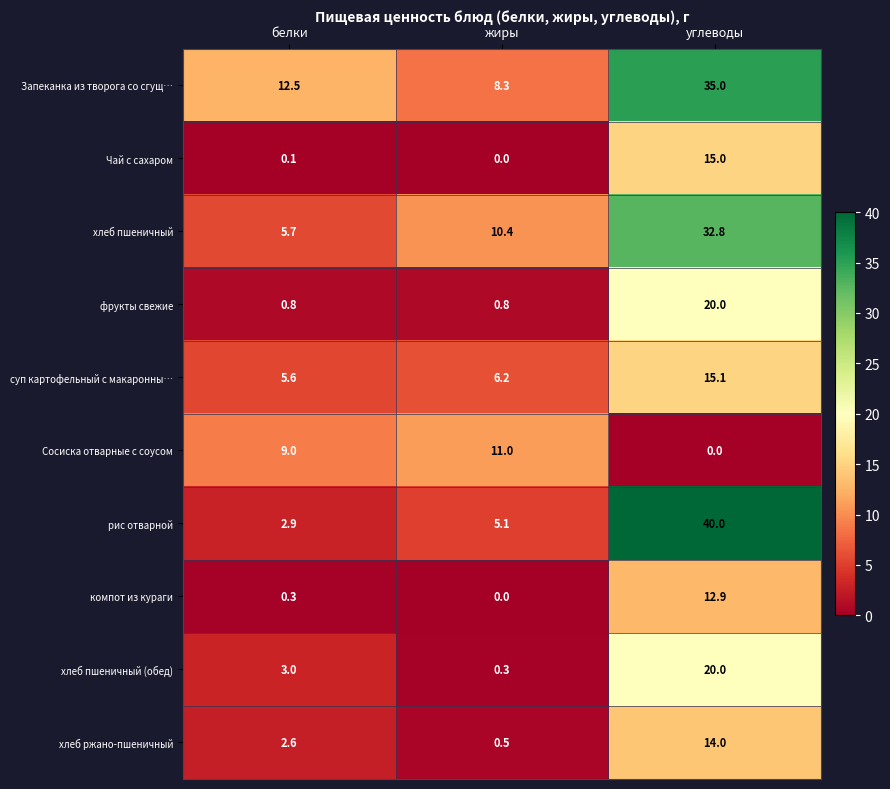

Which category has the highest value across all series?

углеводы